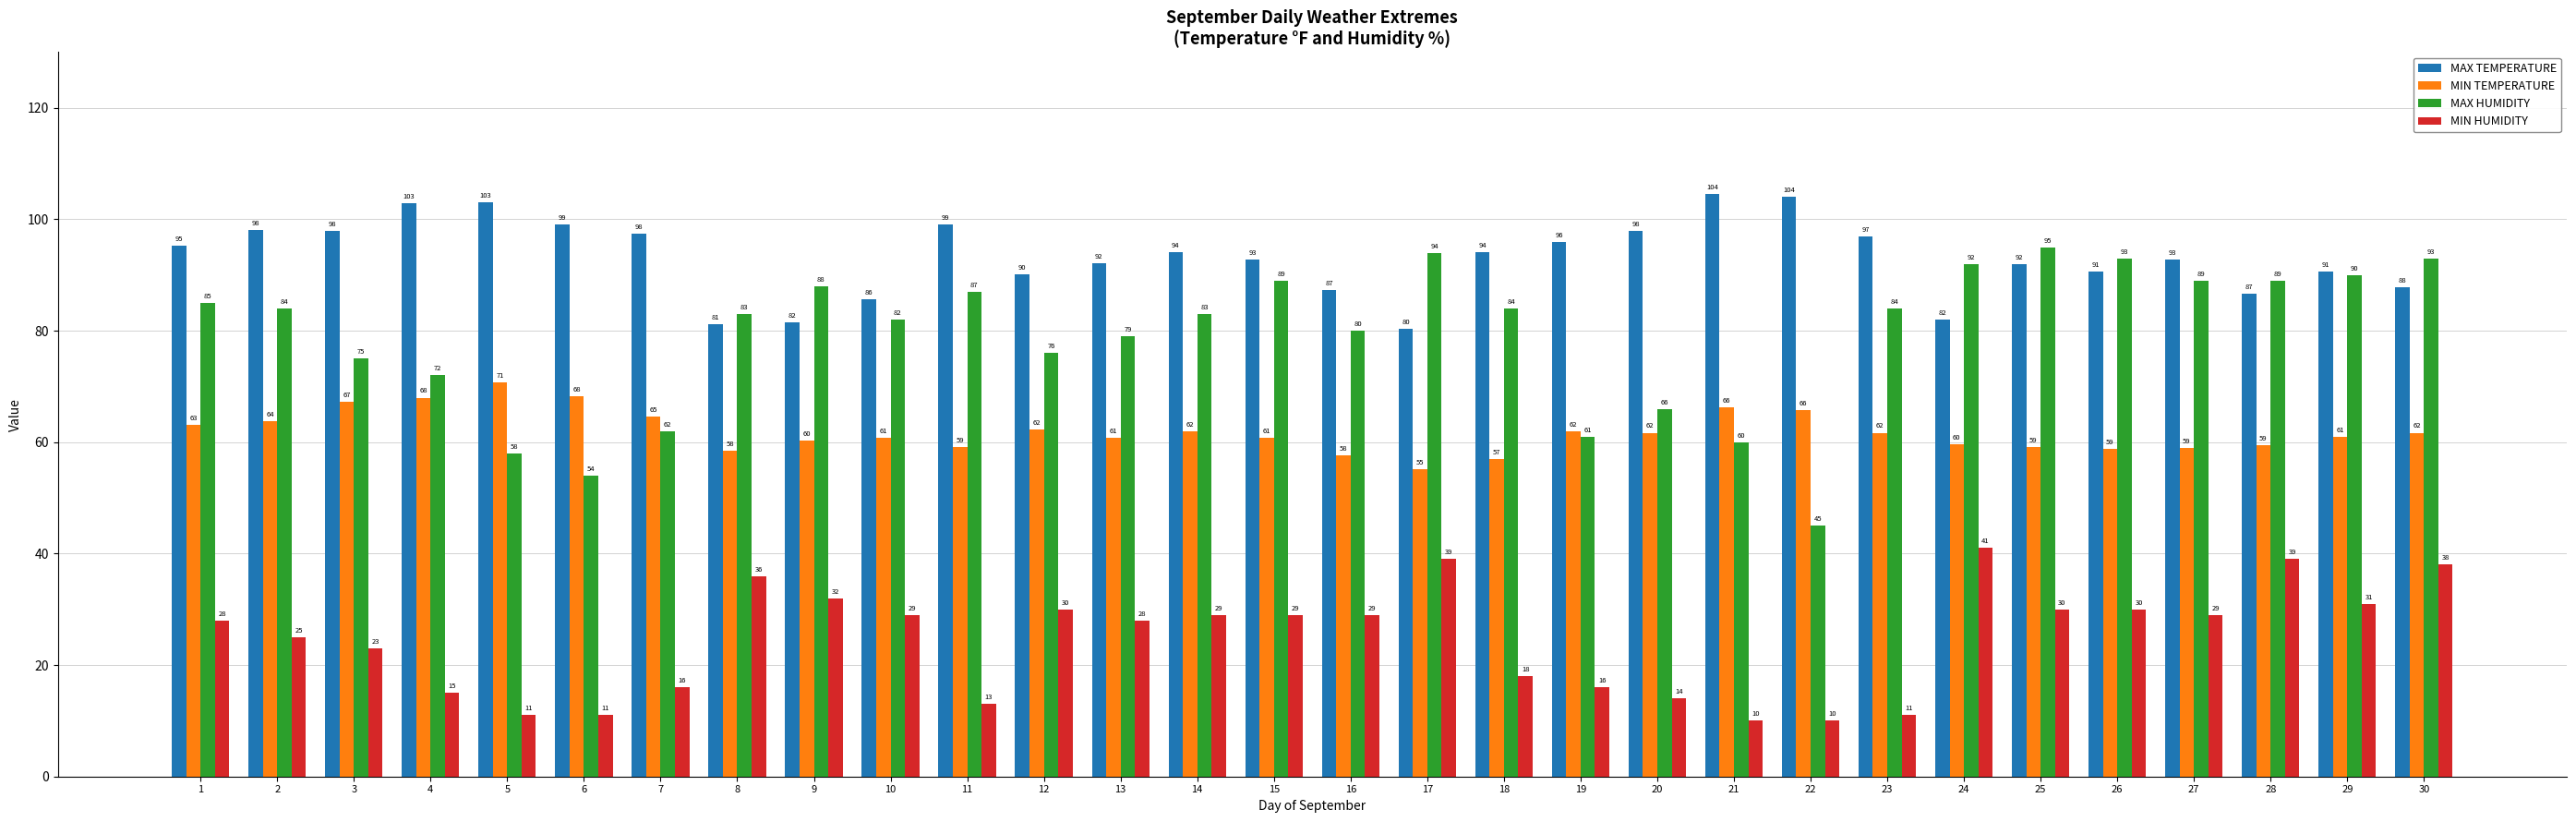

Are the bars horizontal?

No